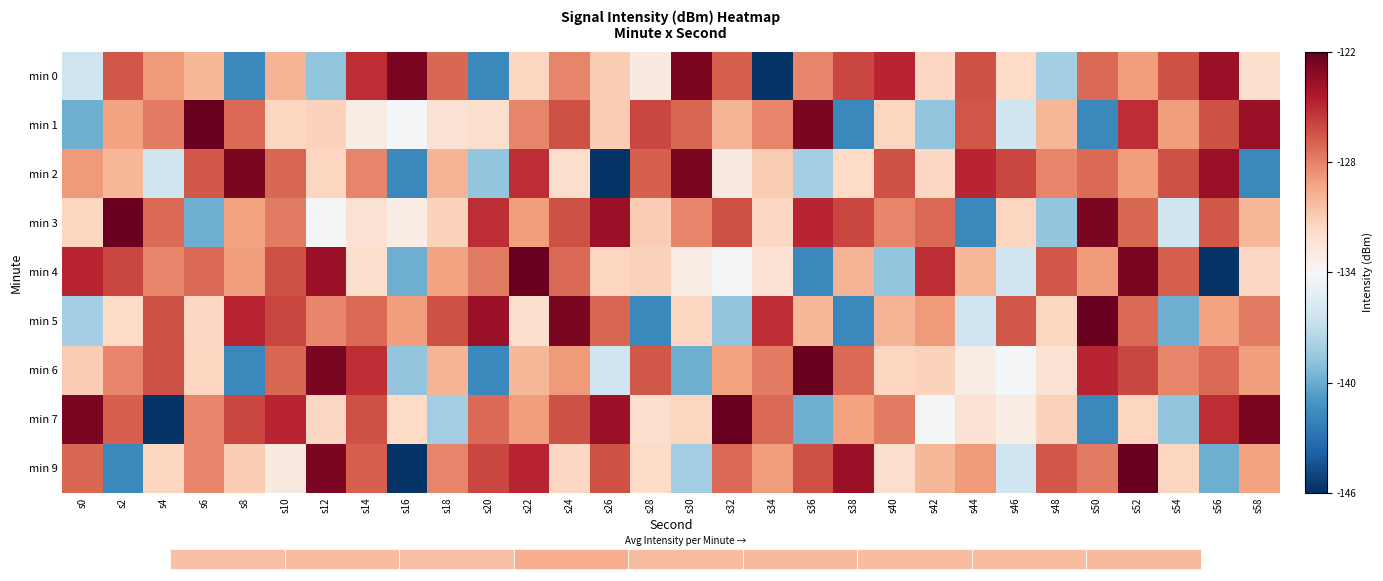

What is the approximate value of min 4 at s10?

-126.4